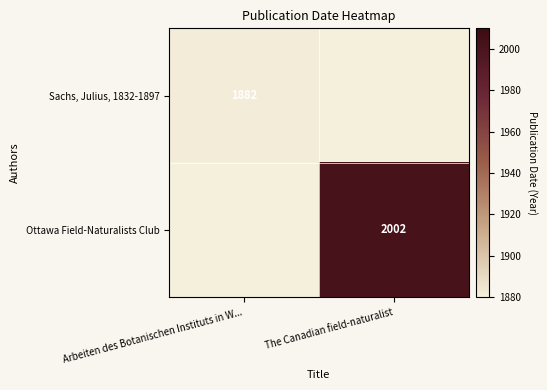

The value of Ottawa Field-Naturalists Club at The Canadian field-naturalist is 2002. True or false?

True